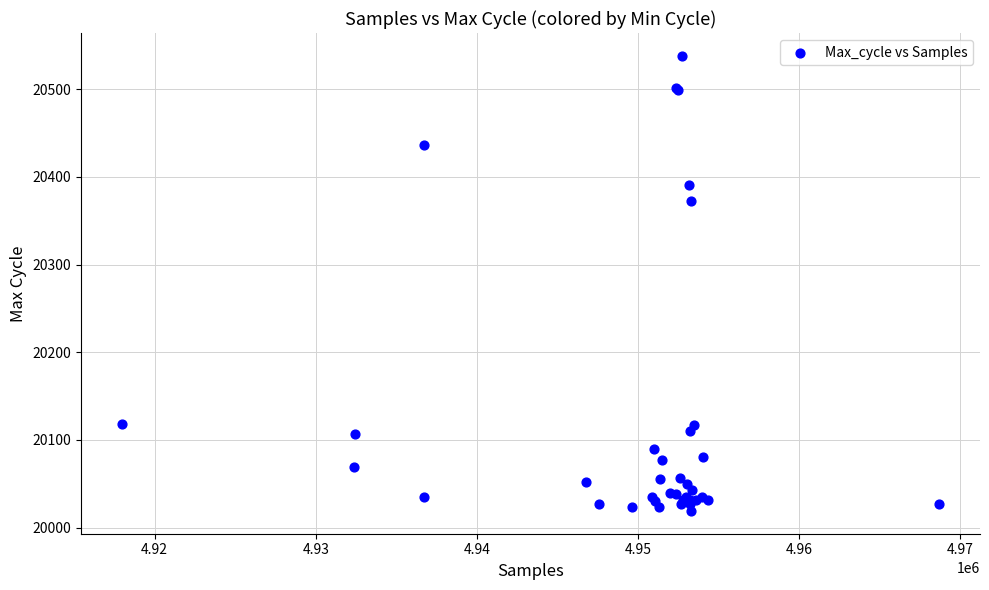

What Y value in the scatter plot is closest to 20278?

20372